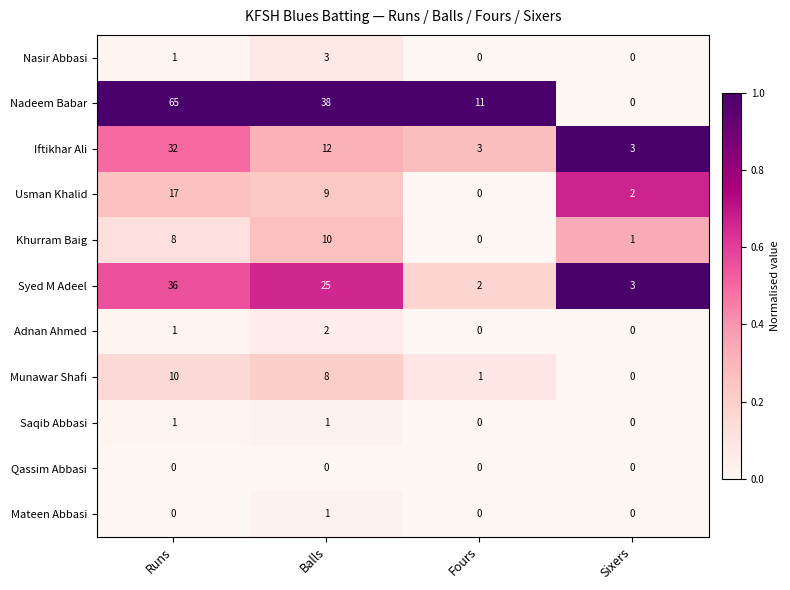

The Iftikhar Ali series shows 21 at Balls. True or false?

False